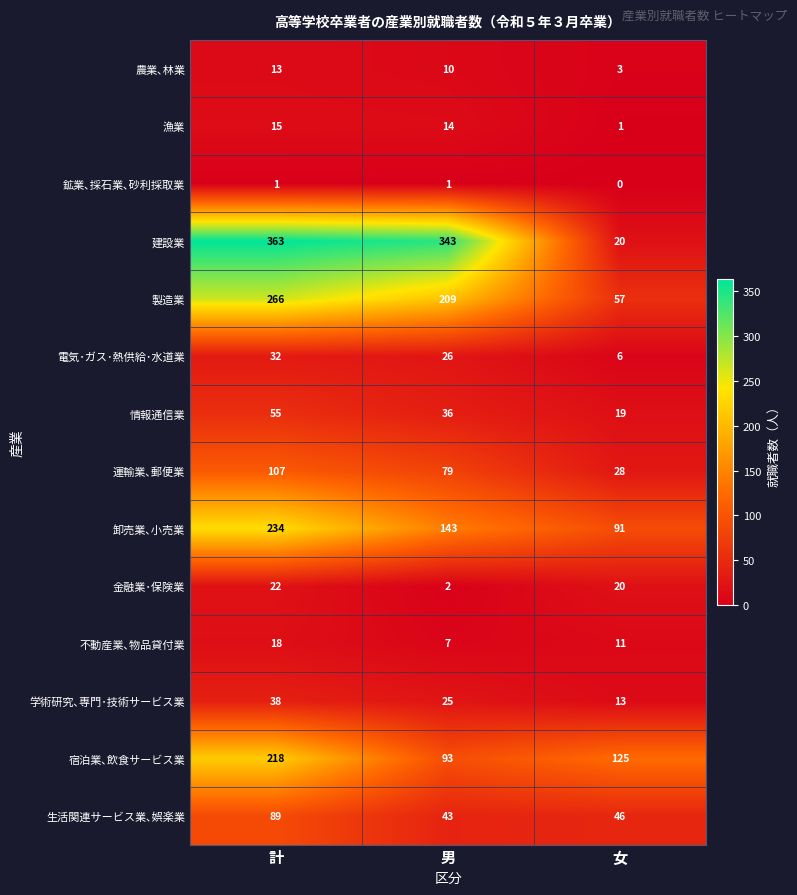

Which series has the largest total across all categories?

建設業